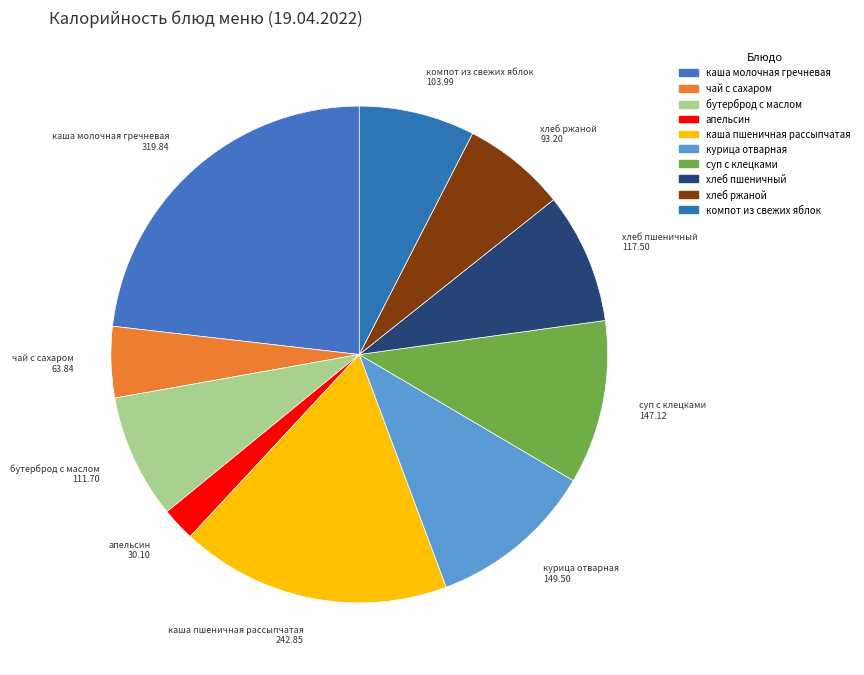

Which has a higher value, каша молочная гречневая or бутерброд с маслом?

каша молочная гречневая